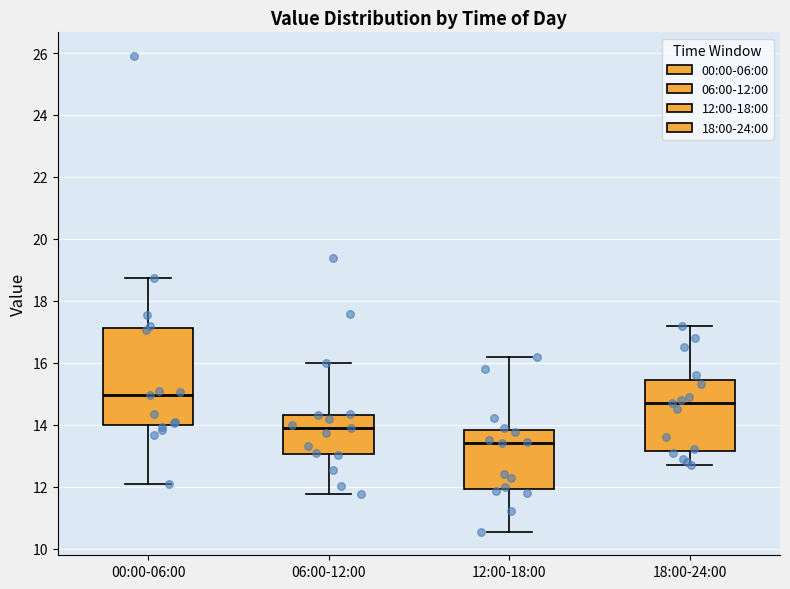

Reading left to right, read every box against the y-axis: the position of its median line, the range the box covers, and the ends of its whiskers. The values are not printed on the chart, so give them approximately, as read against the axis.

00:00-06:00: median 15.0, box 14.0 to 17.2, whiskers 12.2 to 18.8
06:00-12:00: median 14.0, box 13.0 to 14.4, whiskers 11.8 to 16.0
12:00-18:00: median 13.4, box 12.0 to 13.8, whiskers 10.6 to 16.2
18:00-24:00: median 14.8, box 13.2 to 15.4, whiskers 12.8 to 17.2